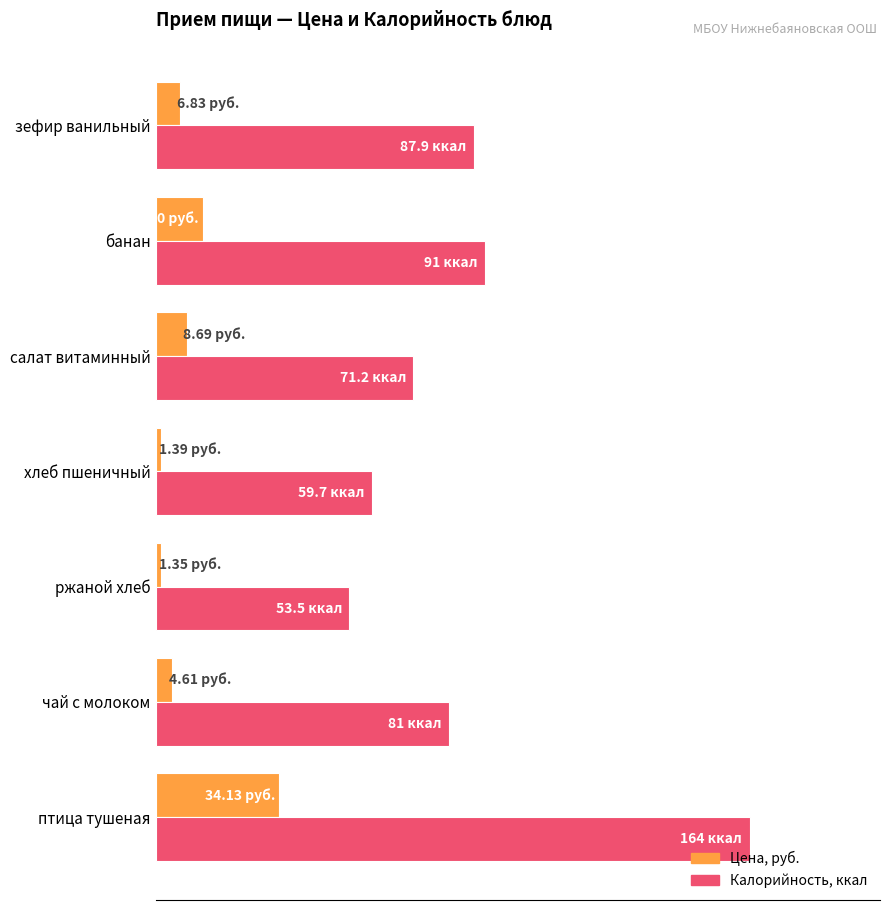

What are all the series names shown in the legend?

Цена, руб., Калорийность, ккал